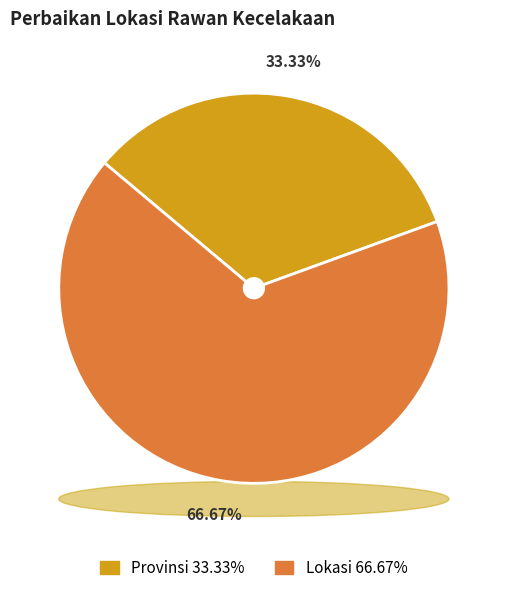

To the nearest percent, what is the difference between the Provinsi and Lokasi slice percentages?

33%